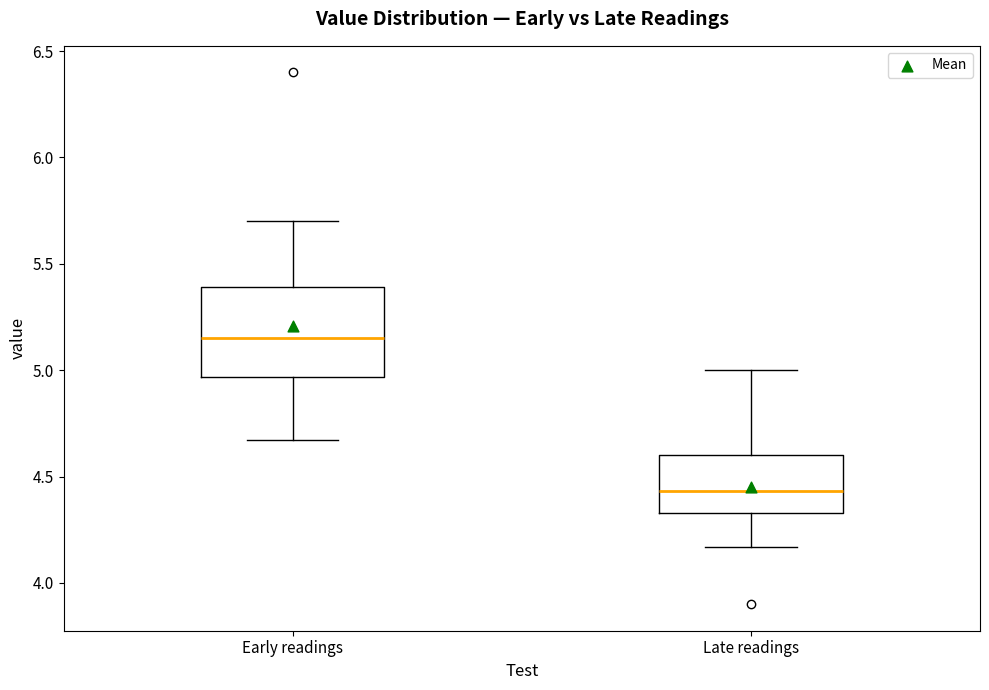

Reading left to right, read every box against the y-axis: the position of its median line, the range the box covers, and the ends of its whiskers. The values are not printed on the chart, so give them approximately, as read against the axis.

Early readings: median 5.15, box 4.95 to 5.40, whiskers 4.65 to 5.70
Late readings: median 4.45, box 4.35 to 4.60, whiskers 4.15 to 5.00